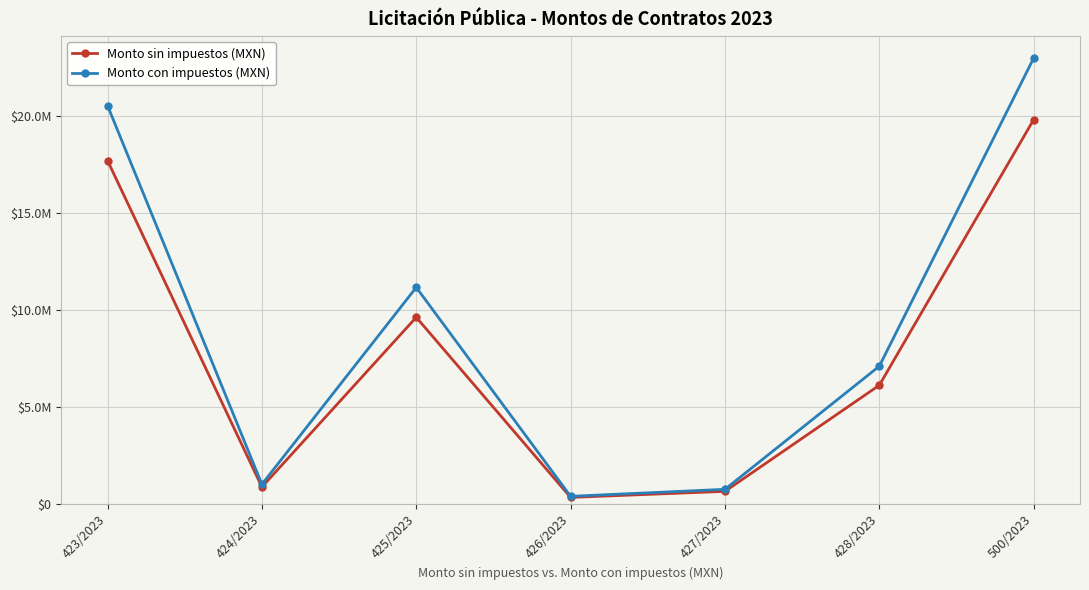

Which has a higher value, 500/2023 or 425/2023?

500/2023